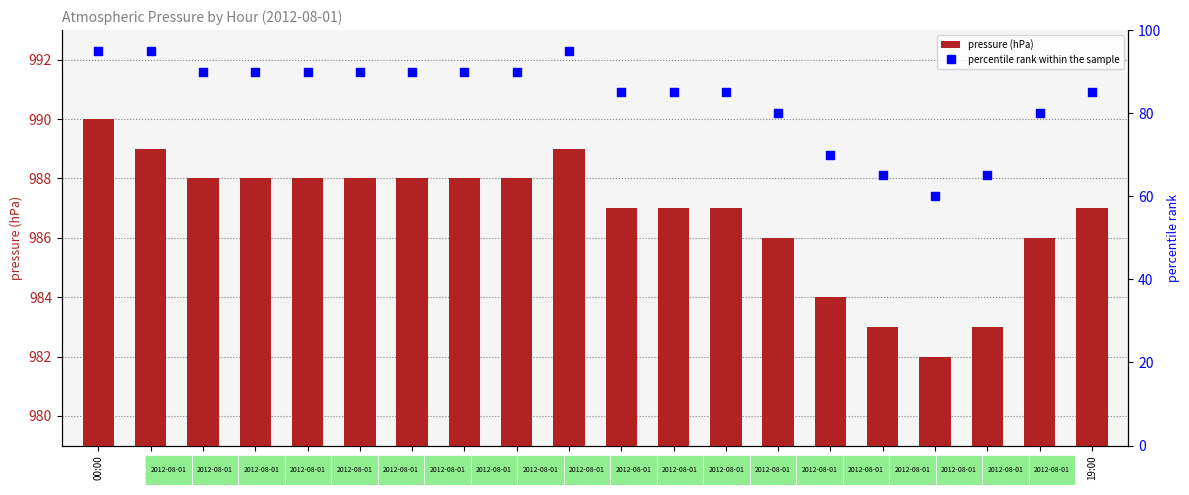

At how many categories does at least one series exceed 116?

20